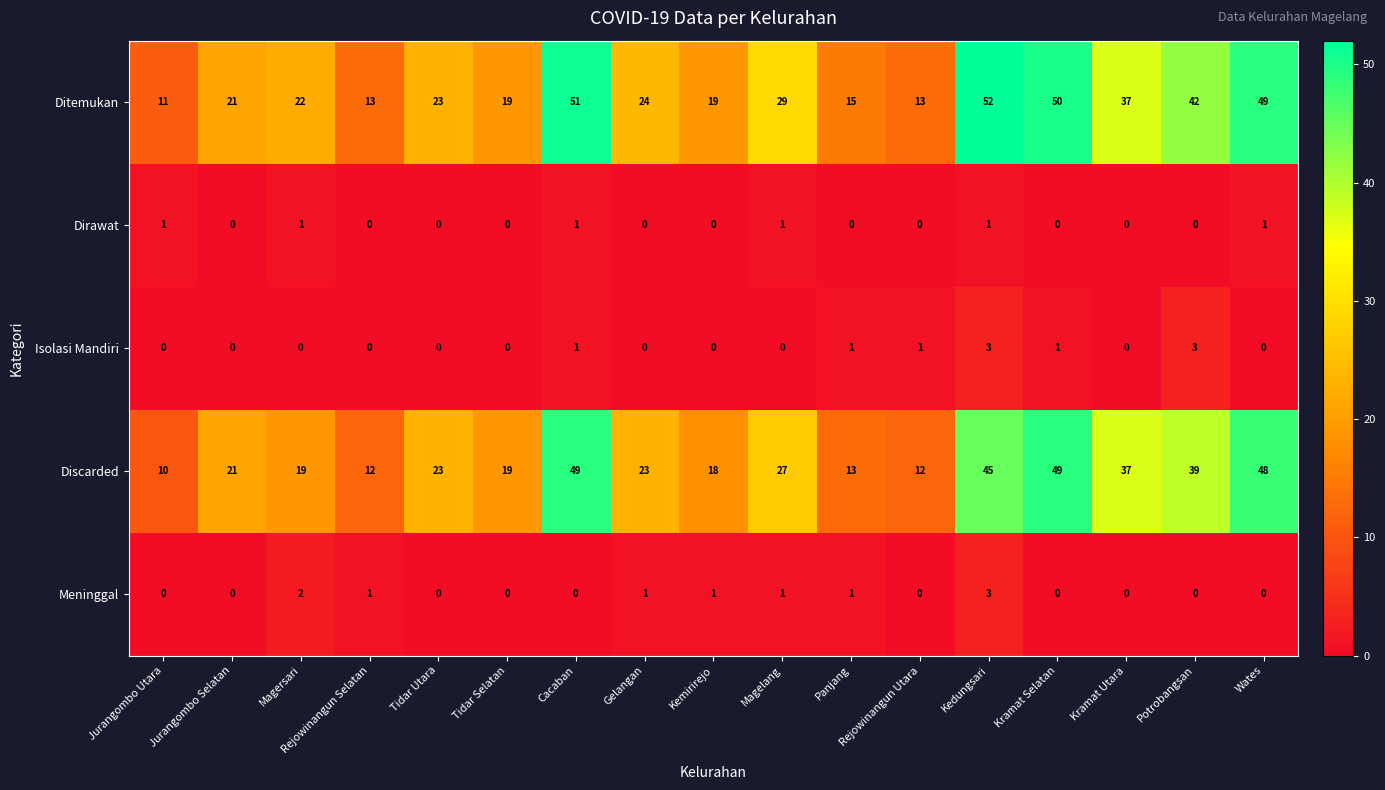

Where is Ditemukan nearest to the value 31?

Magelang